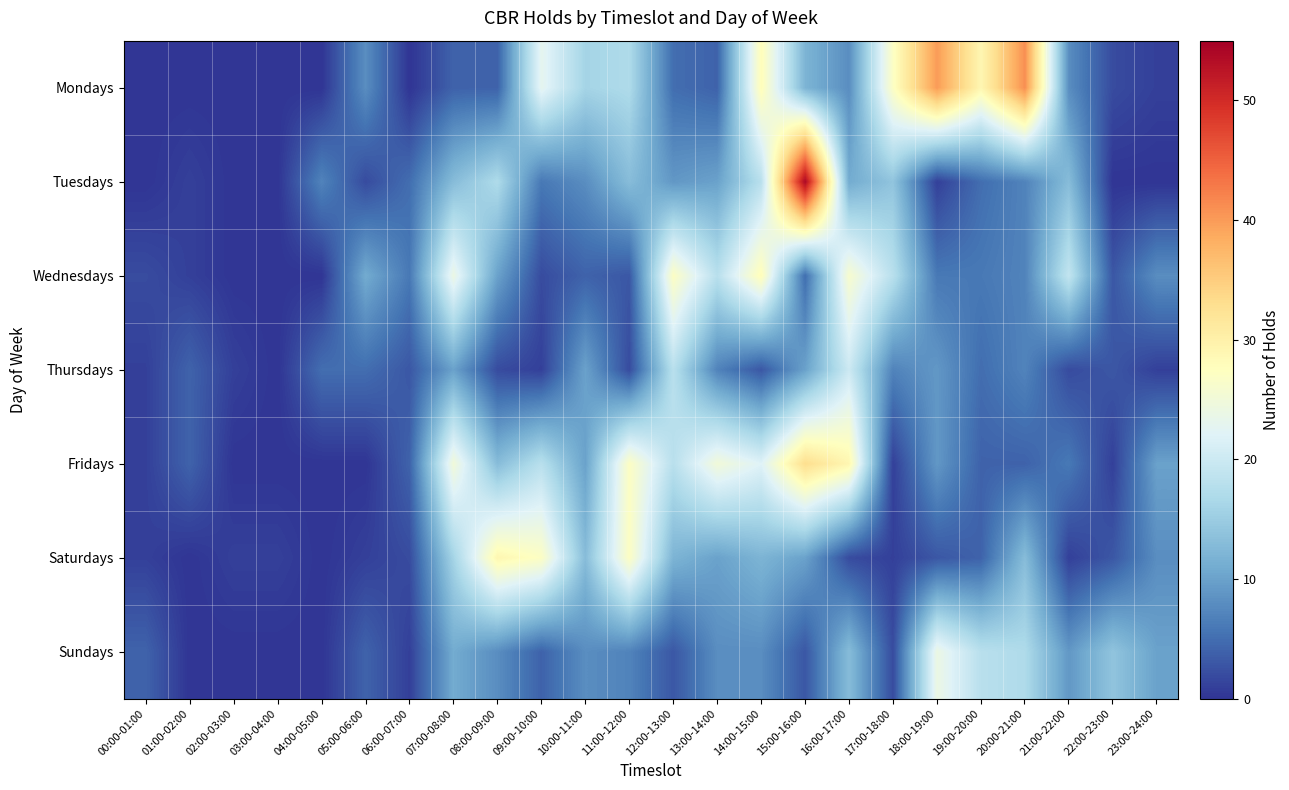

At how many categories does at least one series exceed 29?

3